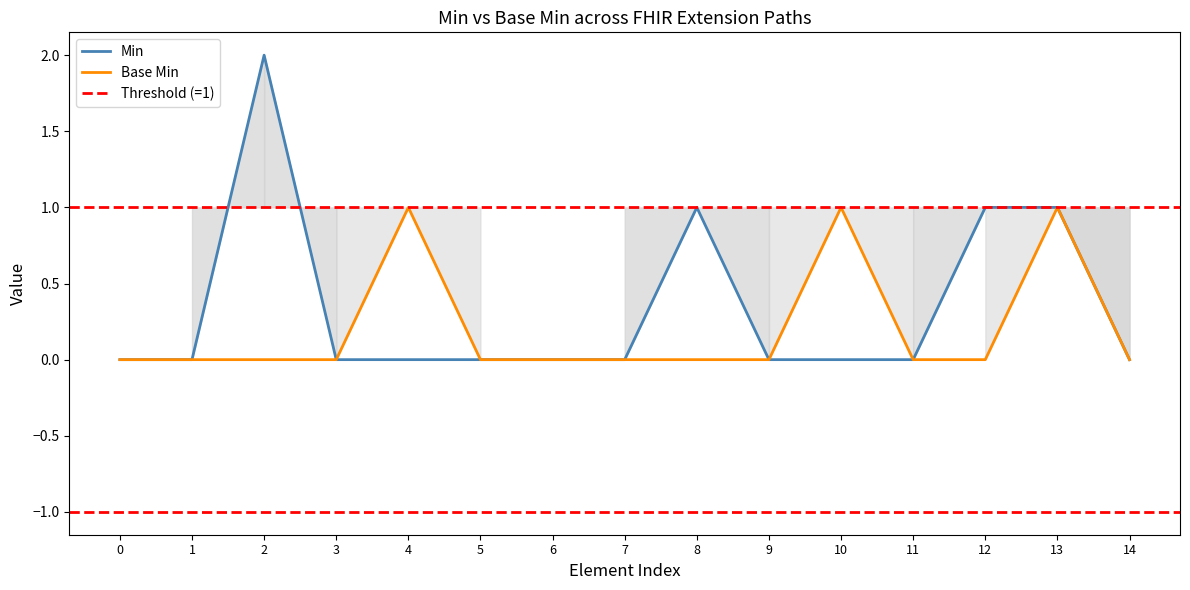

Which series has the widest spread of values?

Min